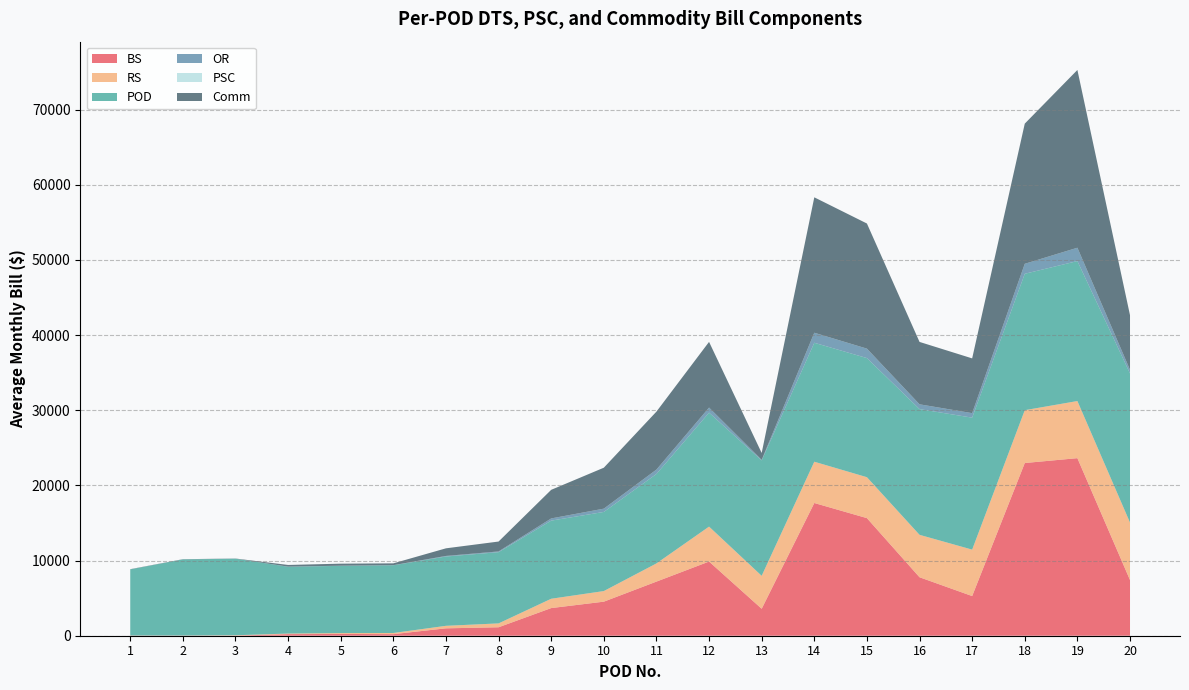

Reading left to right, list all the values displayed in this chart.

BS: 1=23.2	2=19.6	3=17.2	4=209.9	5=238.7	6=207.6	7=983.5	8=1125.7	9=3679.3	10=4531.5	11=7201.6	12=9869.5	13=3588.3	14=17659.8	15=15648.1	16=7780.4	17=5277.5	18=22979.2	19=23626.5	20=7410.5
RS: 1=6.0	2=6.6	3=44.2	4=77.8	5=114.9	6=156.1	7=334.5	8=514.8	9=1240.9	10=1410.5	11=2418.5	12=4649.3	13=4382.3	14=5492.2	15=5444.7	16=5645.0	17=6178.9	18=7028.9	19=7599.1	20=7645.9
POD: 1=8796.1	2=10128.2	3=10185.6	4=8890.7	5=8943.8	6=9008.0	7=9223.6	8=9475.5	9=10394.8	10=10527.7	11=11901.5	12=15163.2	13=15357.2	14=15827.1	15=15848.6	16=16725.6	17=17559.6	18=18150.2	19=18623.3	20=19839.7
OR: 1=2.1	2=2.1	3=1.9	4=16.9	5=21.5	6=16.8	7=75.8	8=99.8	9=292.2	10=438.0	11=584.7	12=675.4	13=69.0	14=1334.7	15=1258.0	16=639.6	17=599.1	18=1329.4	19=1776.4	20=481.4
PSC: 1=0.0	2=0.0	3=0.0	4=0.0	5=0.0	6=0.0	7=0.0	8=0.0	9=0.0	10=0.0	11=0.0	12=0.0	13=0.0	14=0.0	15=0.0	16=0.0	17=0.0	18=0.0	19=0.0	20=0.0
Comm: 1=26.7	2=26.7	3=23.7	4=220.7	5=268.4	6=241.5	7=1012.1	8=1316.5	9=3805.2	10=5447.4	11=7712.2	12=8740.1	13=917.8	14=18018.3	15=16648.0	16=8300.9	17=7286.5	18=18649.1	19=23653.0	20=7267.1